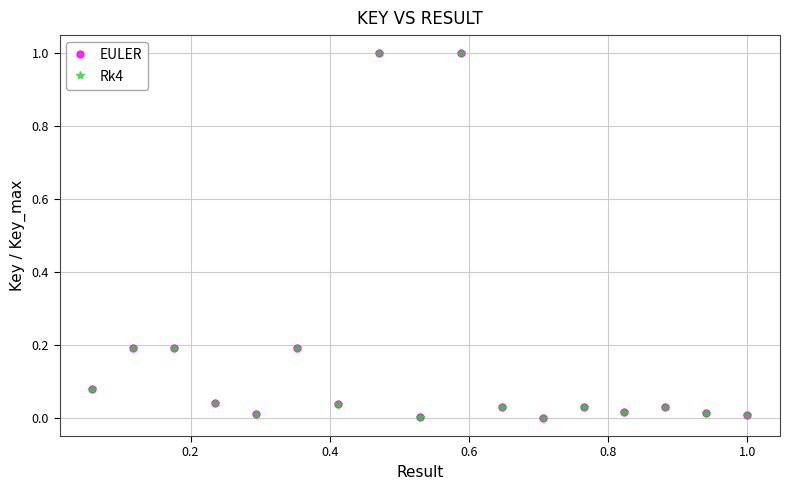

Which series has the largest total across all categories?

EULER